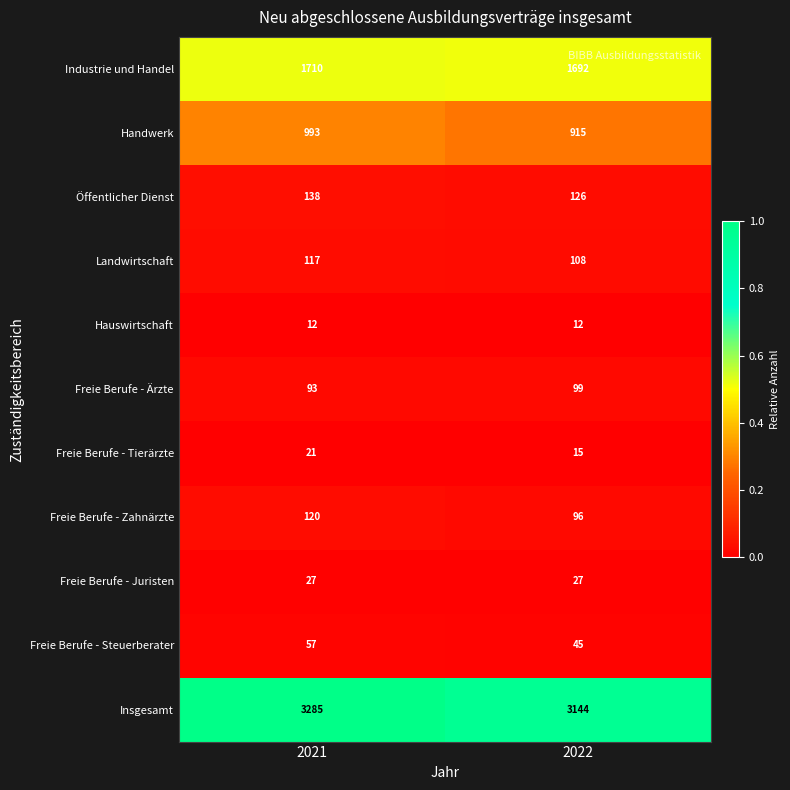

What is the average value of the Freie Berufe - Ärzte series?

96